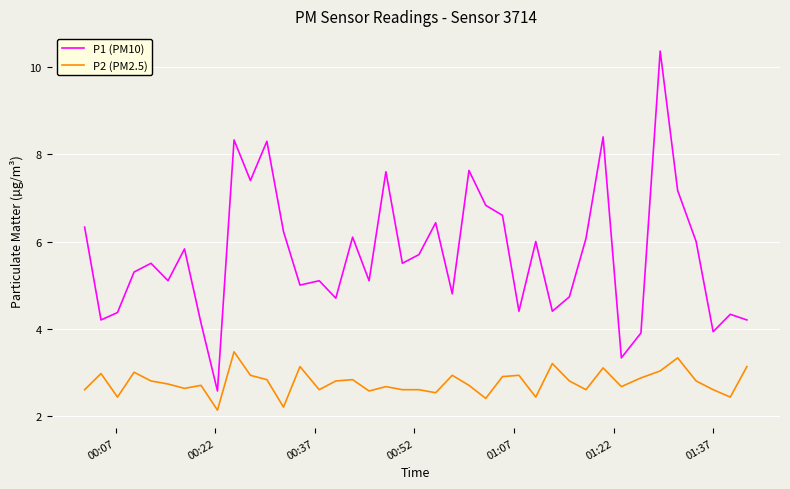

What are all the series names shown in the legend?

P1 (PM10), P2 (PM2.5)